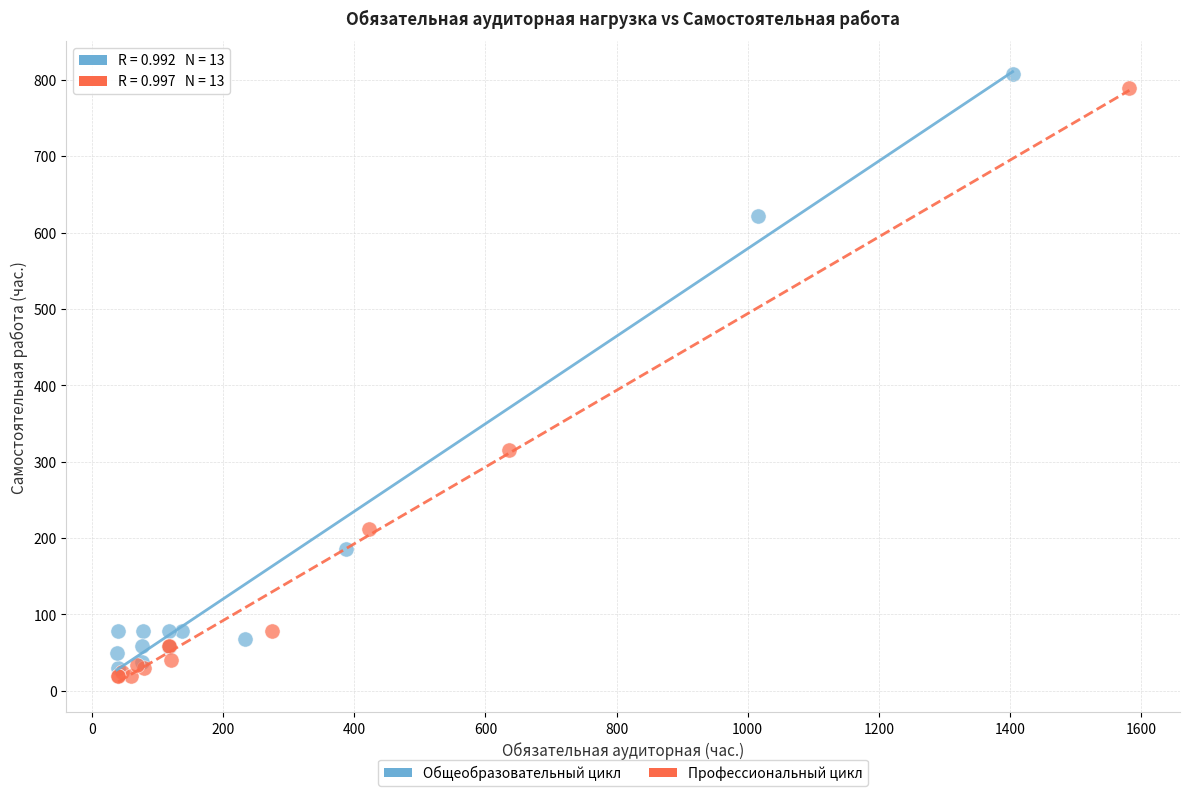

Which series reaches the maximum Y coordinate?

Общеобразовательный цикл